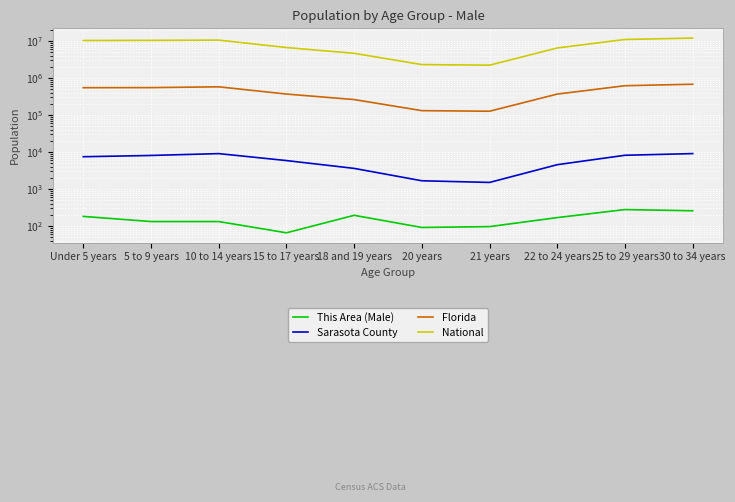

Which category has the lowest value in the Florida series?

21 years